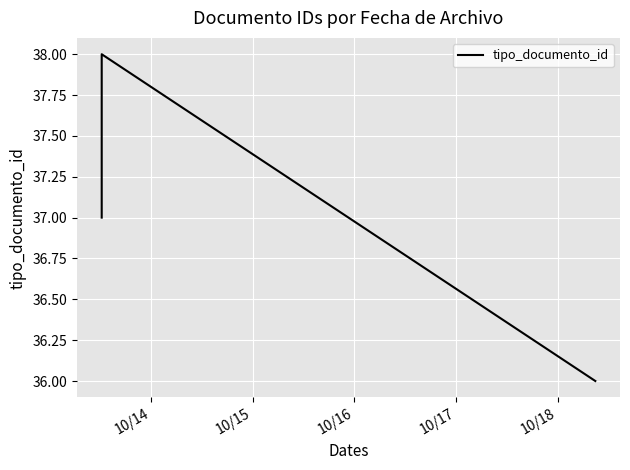

Count the number of values greater than 37.

1